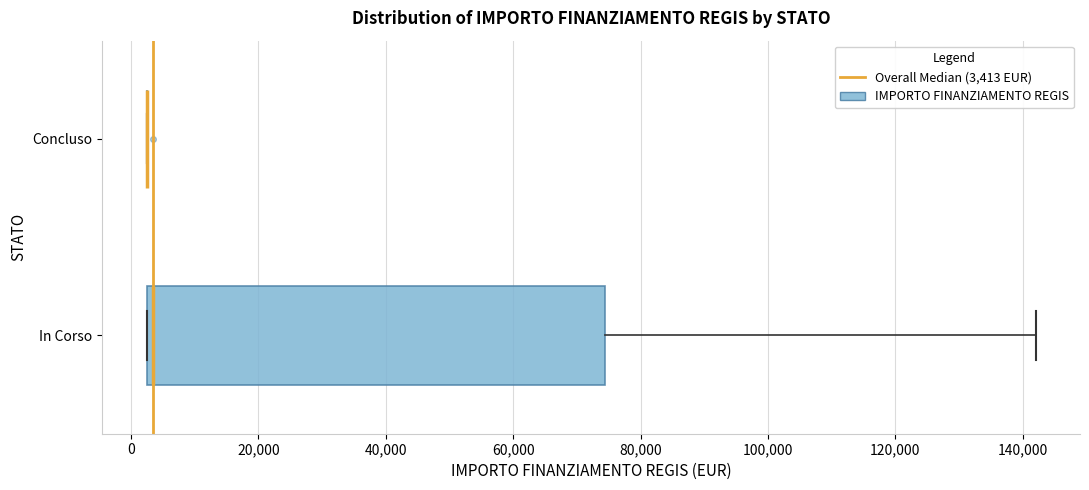

Reading bottom to top, read every box against the x-axis: the position of its median line, the range the box covers, and the ends of its whiskers. The values are not printed on the chart, so give them approximately, as read against the axis.

In Corso: median 4000, box 2000 to 74000, whiskers 2000 to 142000
Concluso: box collapsed to a line at 2000, whiskers 2000 to 2000